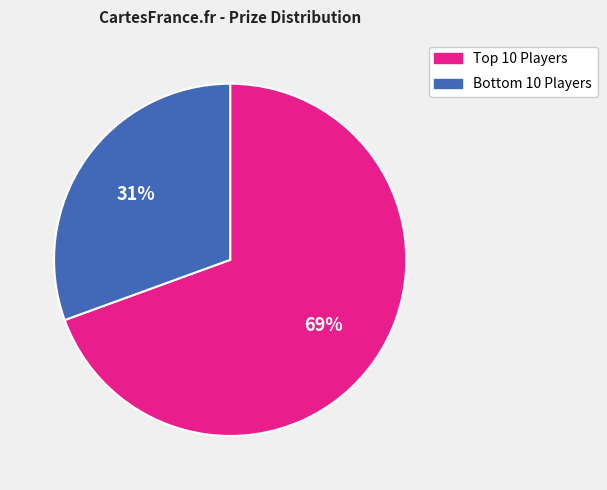

Count the number of slices in the pie.

2